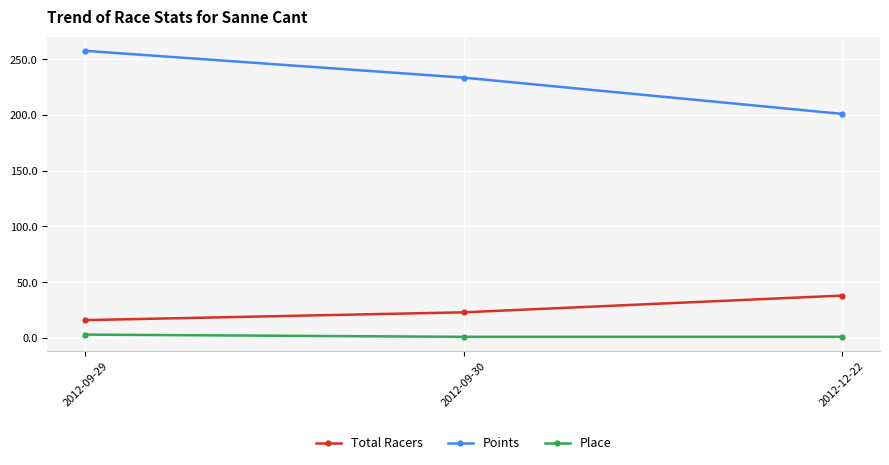

The value of Points at 2012-09-30 is 90.0. True or false?

False